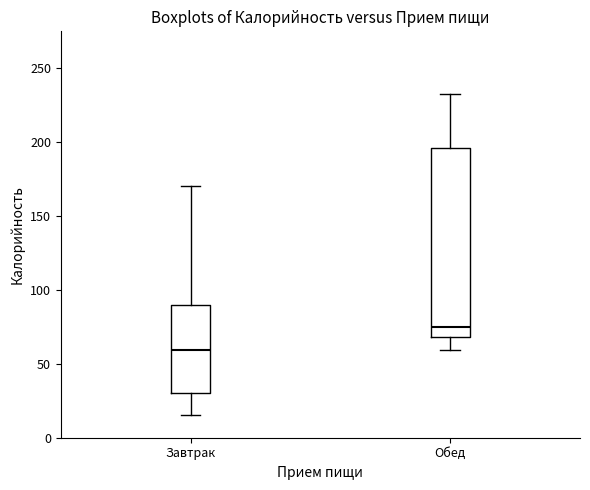

Reading left to right, transcribe this box plot: for each box, give where its median line is, the range the box spans, and where its two whiskers end, as read against the y-axis. The values are not printed on the chart, so give them approximately, as read against the axis.

Завтрак: median 60, box 30 to 90, whiskers 15 to 170
Обед: median 75, box 70 to 195, whiskers 60 to 230